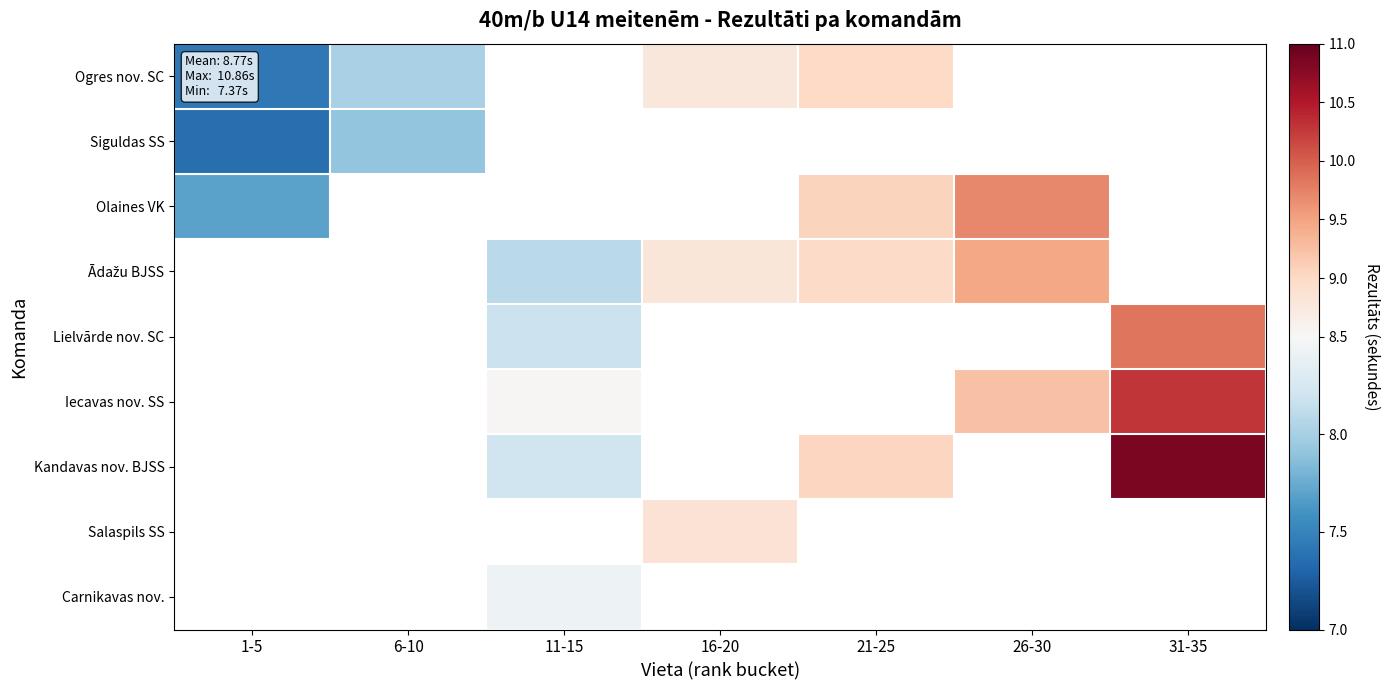

What is the minimum value shown in the chart?

7.4